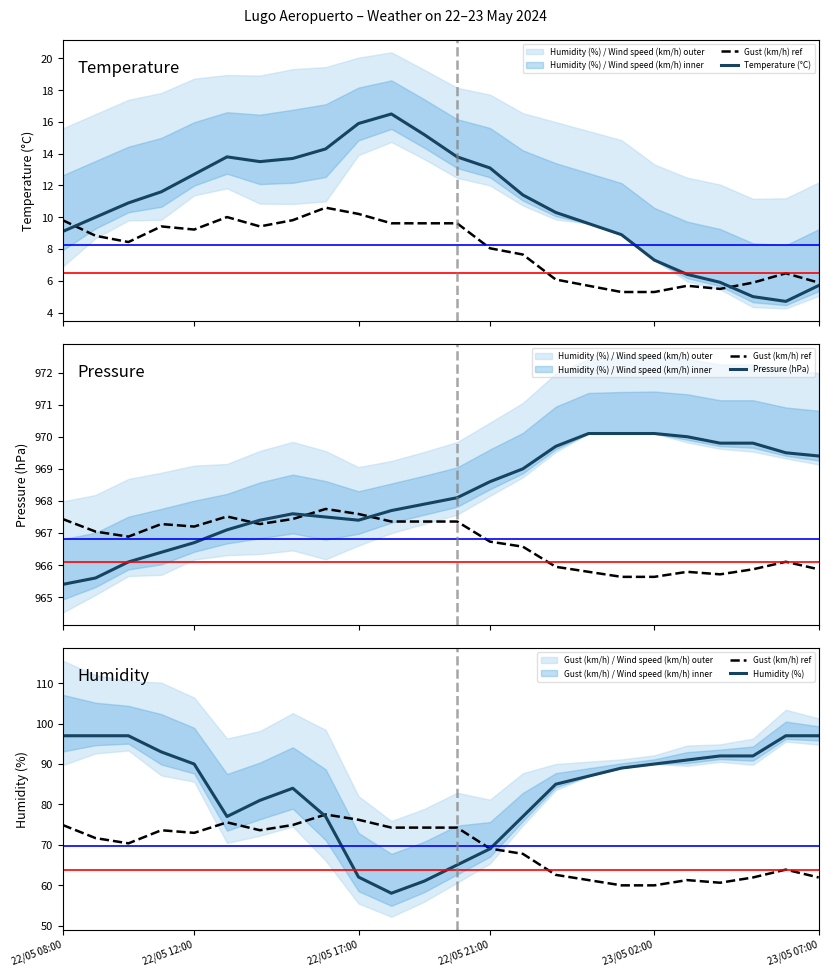

True or false: Pressure (hPa) has a value of 970.1 at 16.

True